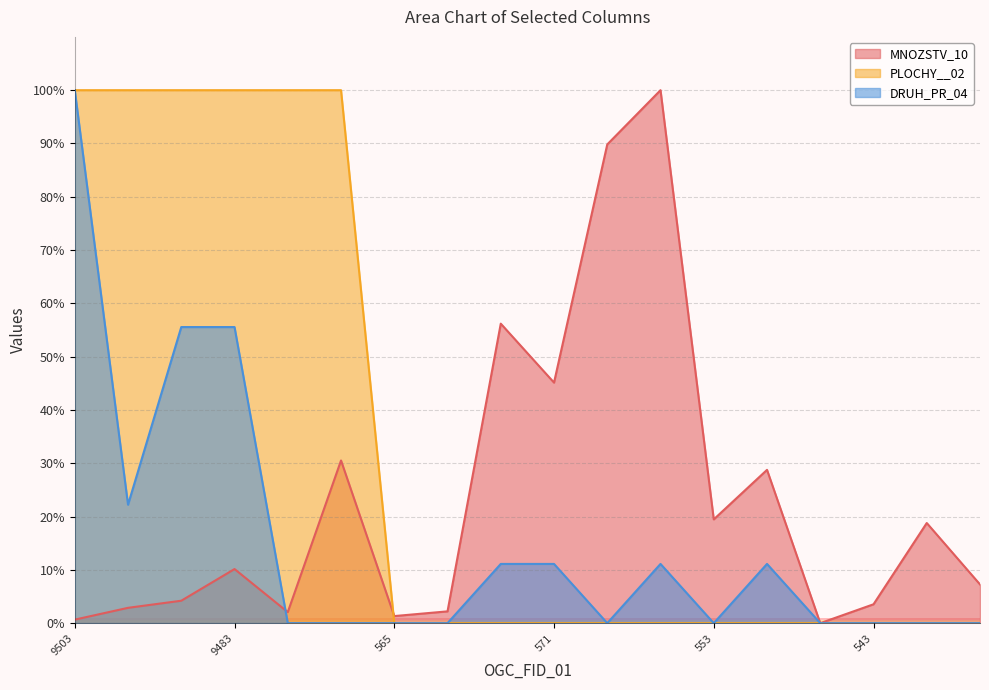

What is the difference between the maximum and minimum values in the MNOZSTV_10 series?

100.0